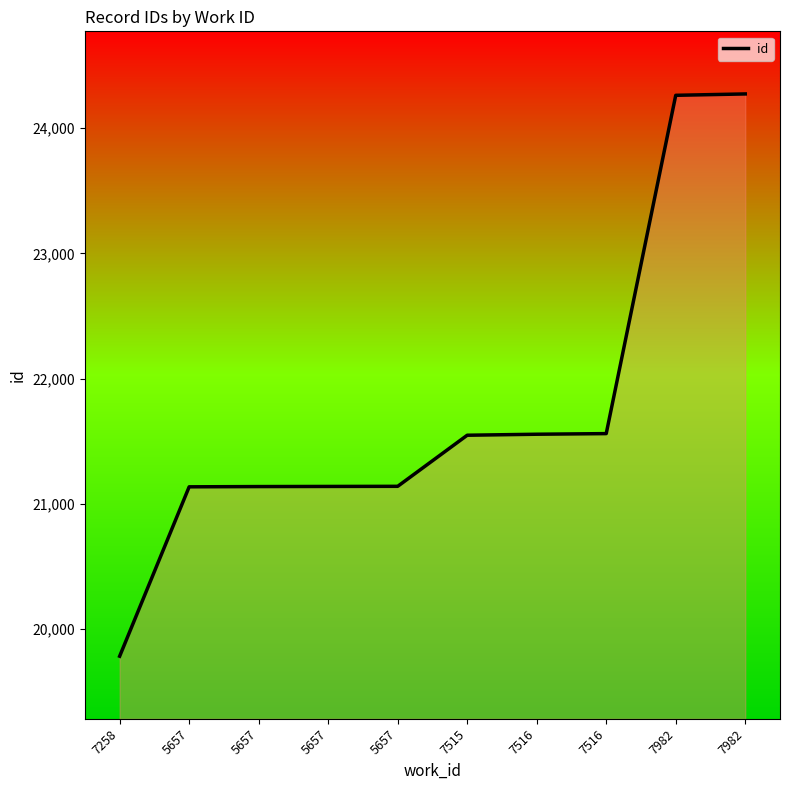

What is the label of the 5th point from the left?

5657